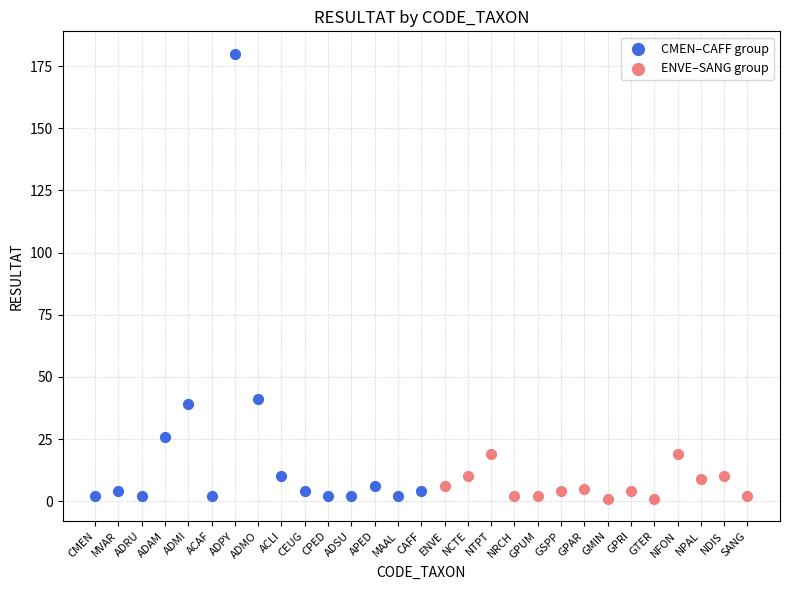

Which series has the widest spread of Y values?

CMEN–CAFF group